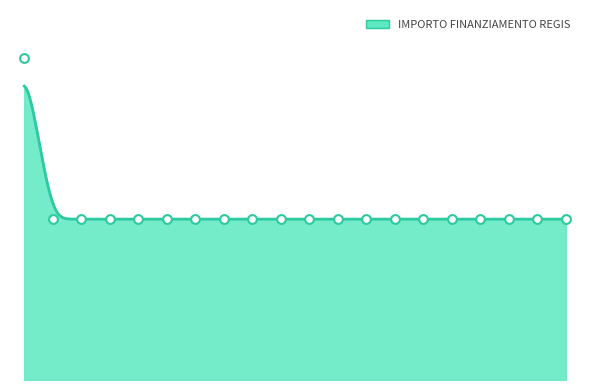

What is the ratio of the value at GROPELLO CAIROLI to the value at FIESCO?

1.0